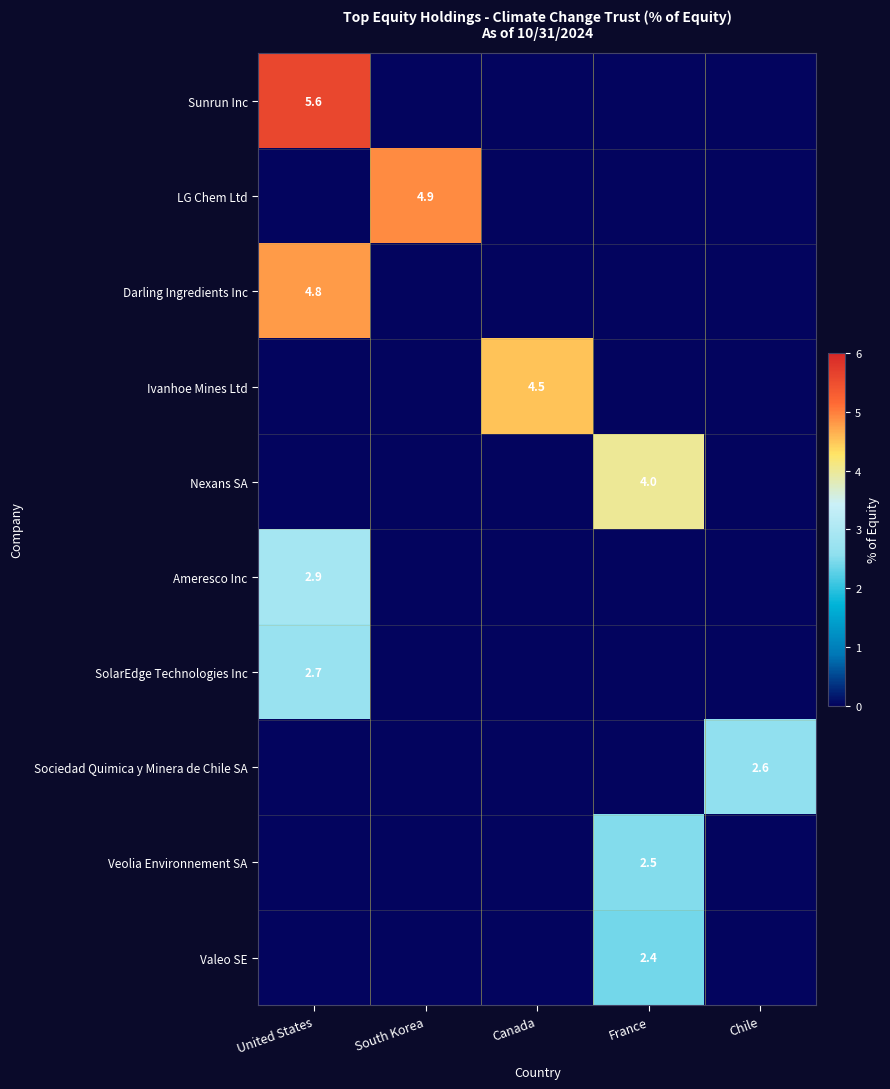

The Nexans SA series shows 4.0 at France. True or false?

True